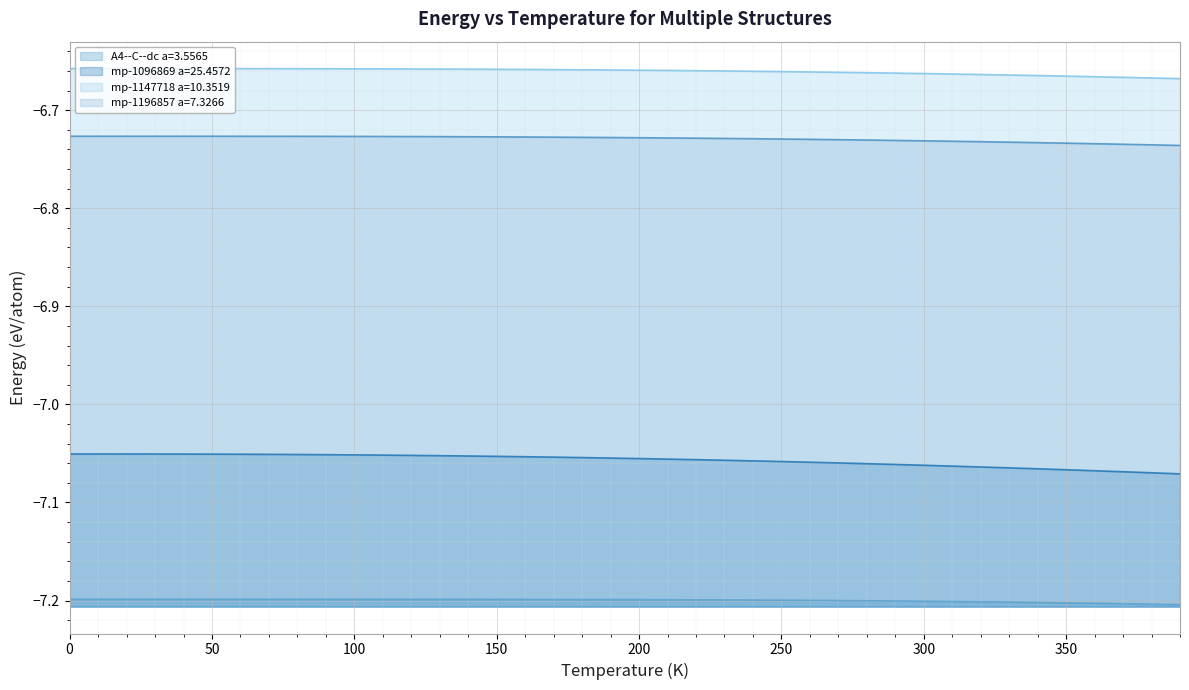

True or false: mp-1096869 a=25.4572 and mp-1196857 a=7.3266 cross at least once.

False